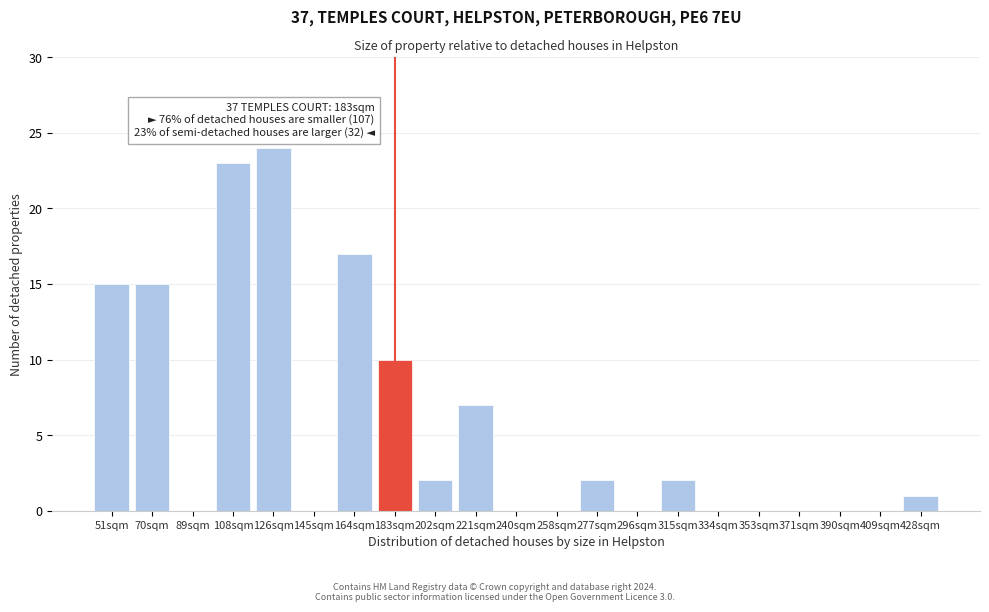

What is the maximum value shown in the chart?

24